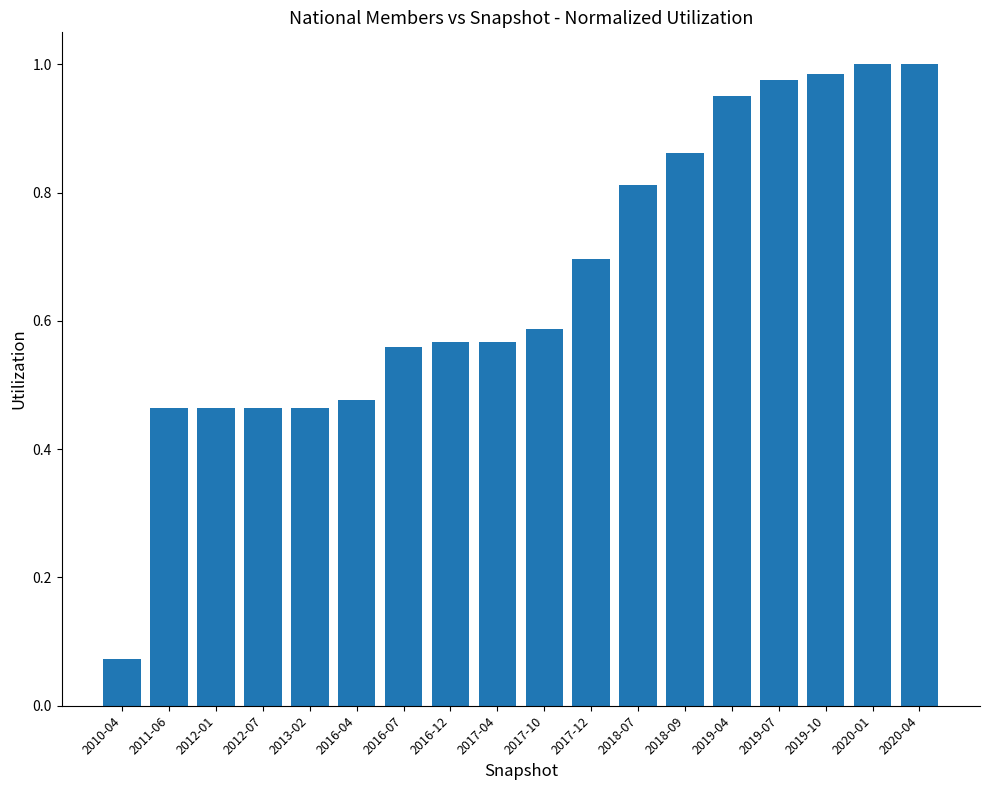

At which label is the value closest to 0?

2010-04